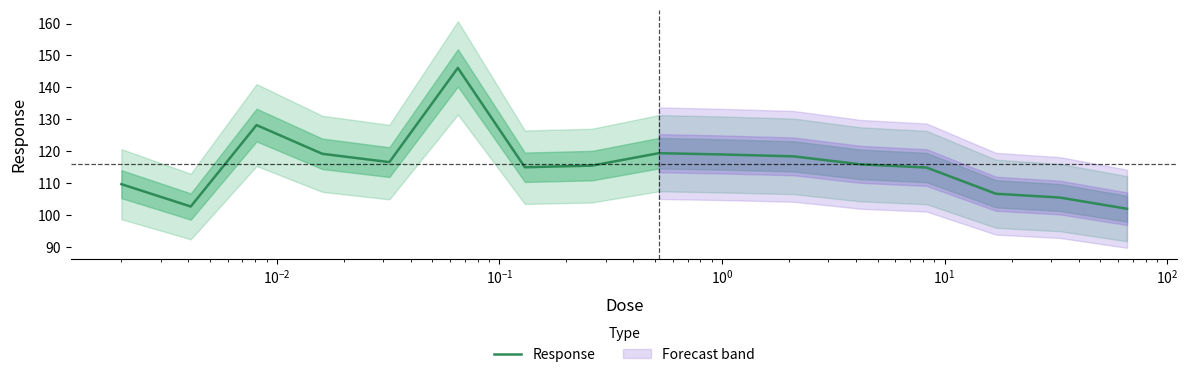

What is the difference between the maximum and second lowest values?

43.4